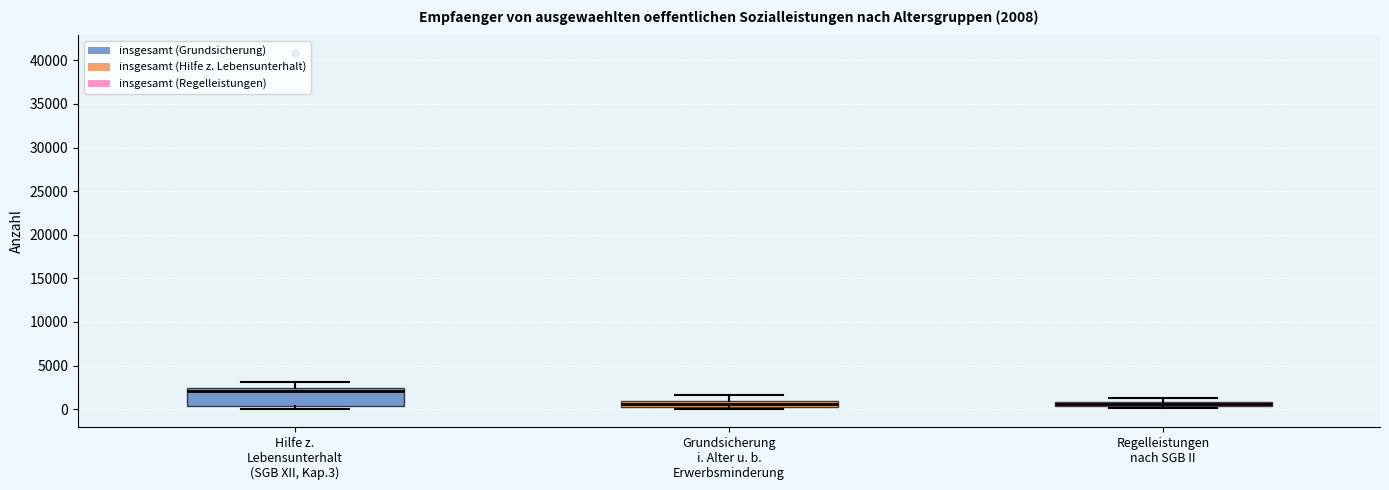

Comparing the boxes themselves (not the whiskers), which one is the tallest?

Hilfe z. Lebensunterhalt (SGB XII, Kap.3)